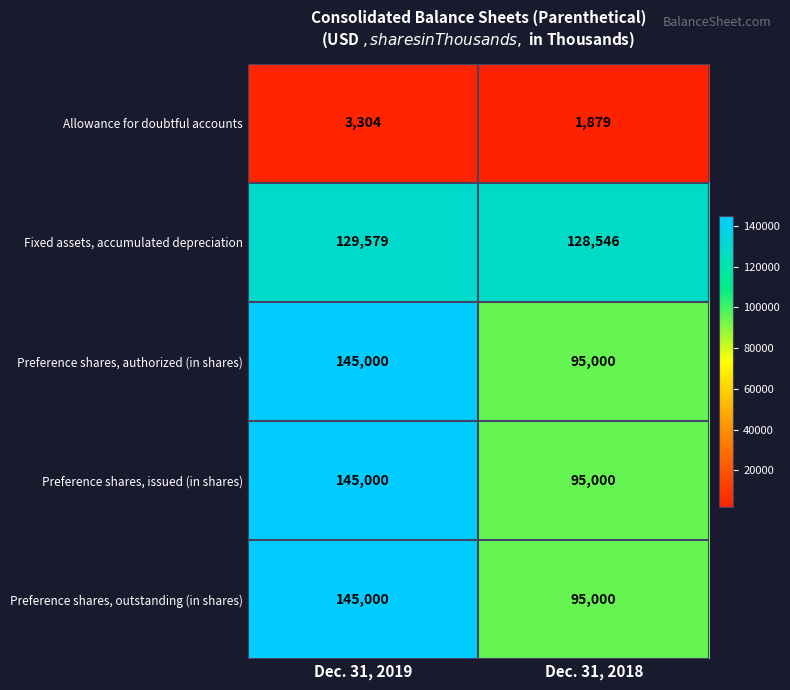

What is the greatest value displayed?

145000